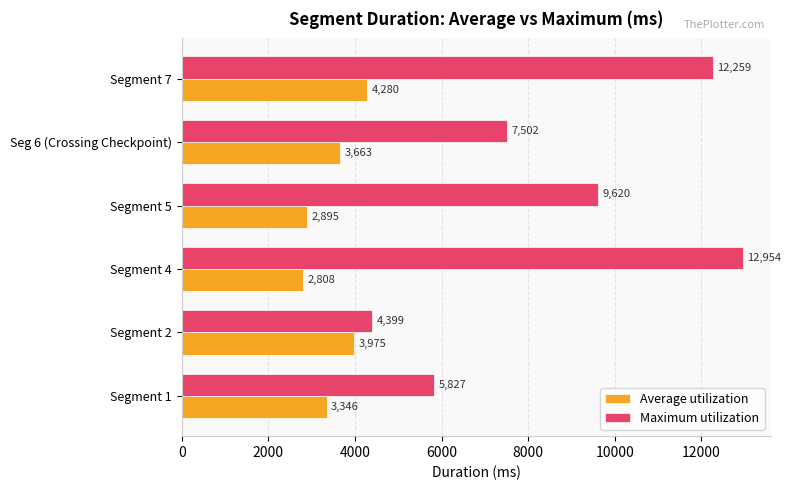

Rank the series by their maximum value, from lowest to highest.

Average utilization, Maximum utilization